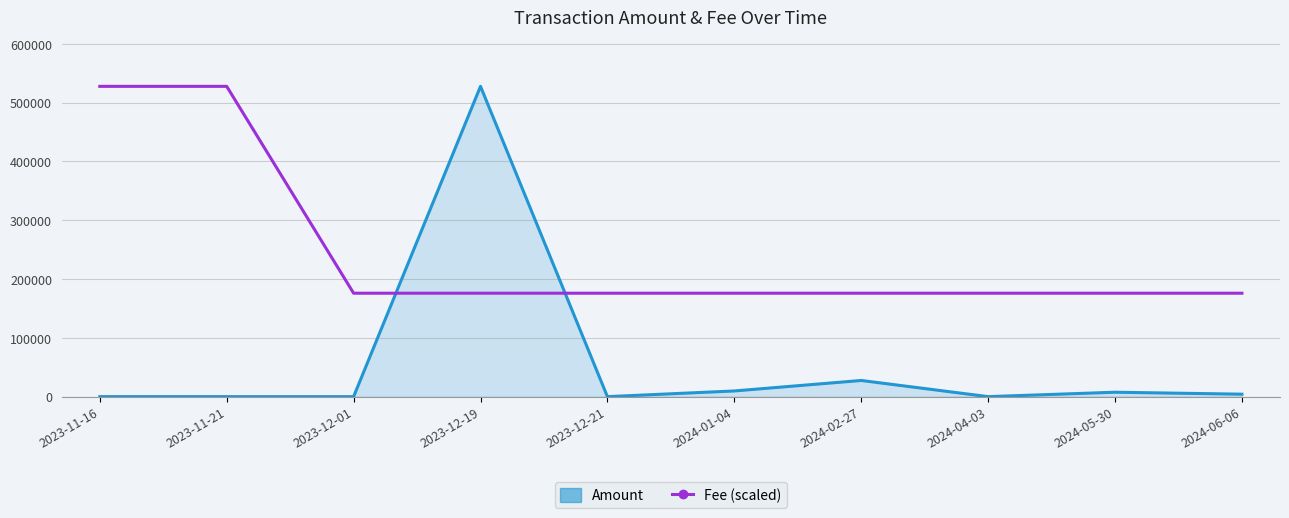

Which series changed the most between 2023-11-16 and 2023-12-21?

Fee (scaled)